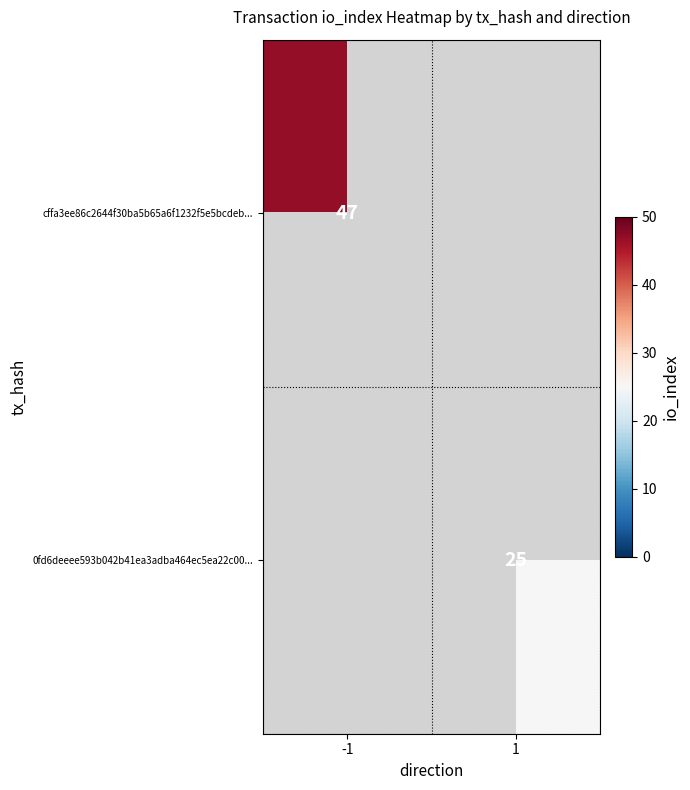

Is it true that 0fd6deeee593b042b41ea3adba464ec5ea22c00... equals 25 at 1?

True